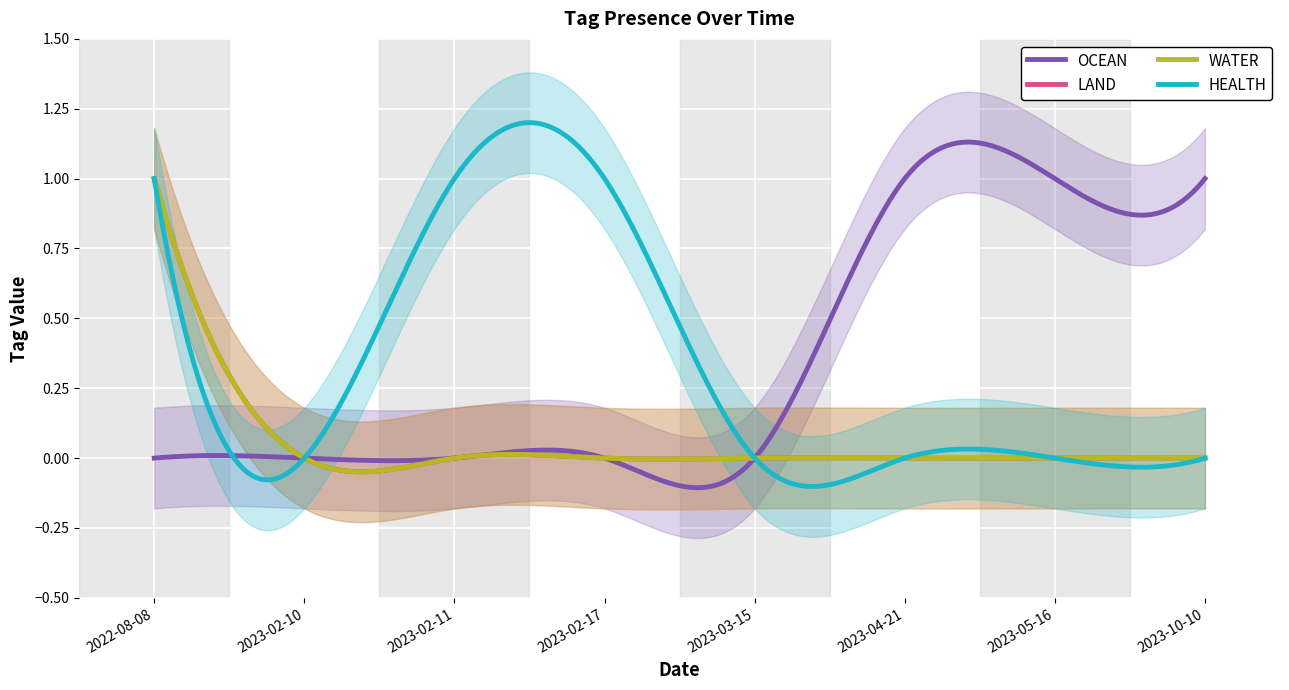

What are all the series names shown in the legend?

OCEAN, LAND, WATER, HEALTH